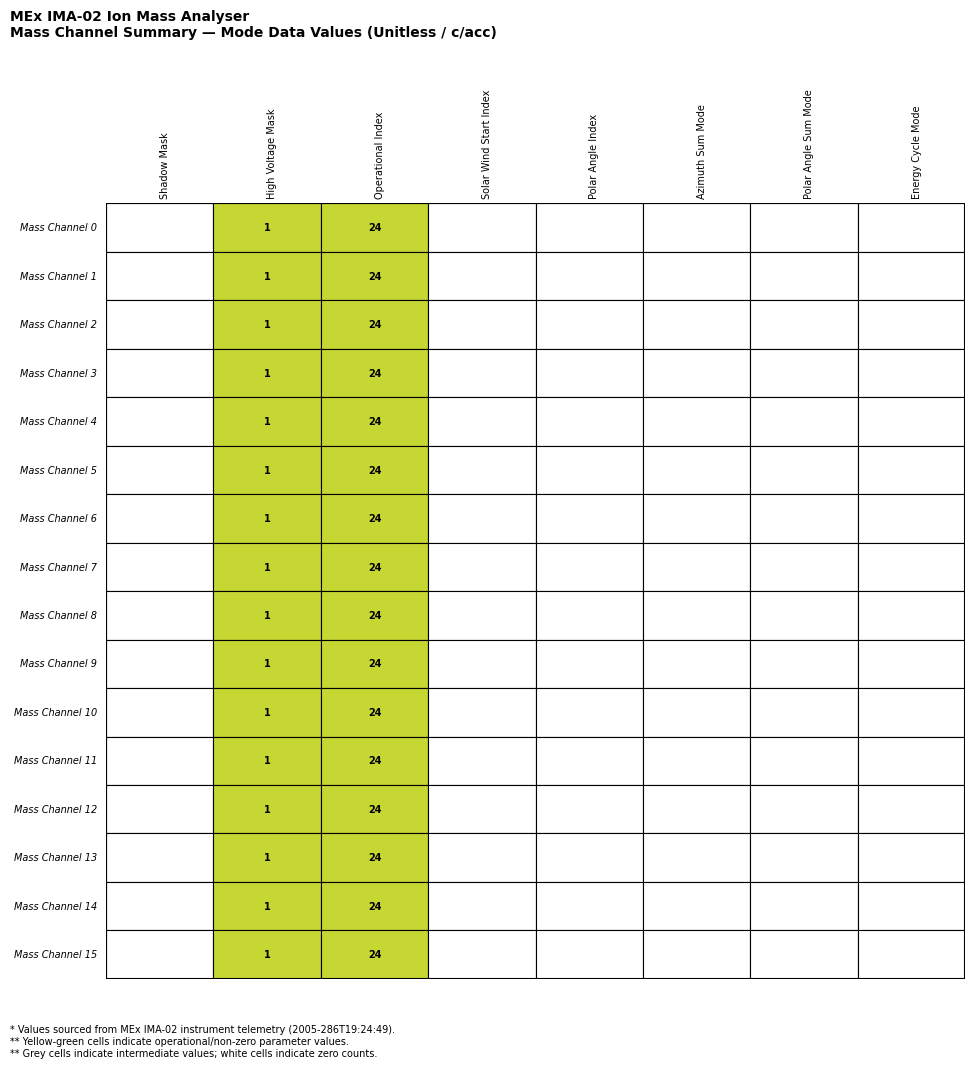

List the series in order of their peak value, lowest first.

Mass Channel 0, Mass Channel 1, Mass Channel 2, Mass Channel 3, Mass Channel 4, Mass Channel 5, Mass Channel 6, Mass Channel 7, Mass Channel 8, Mass Channel 9, Mass Channel 10, Mass Channel 11, Mass Channel 12, Mass Channel 13, Mass Channel 14, Mass Channel 15